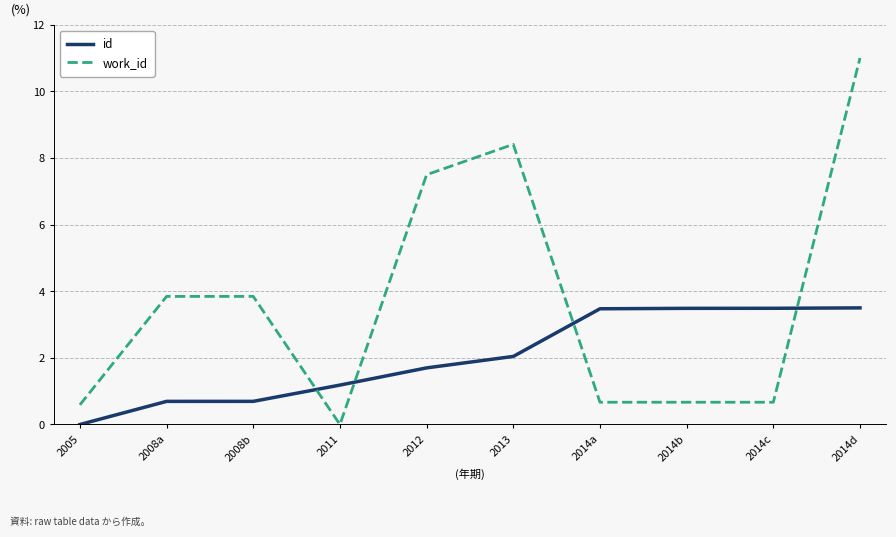

Reading right to left, transcribe all the data shown in this chart.

id: 3.5	3.5	3.5	3.5	2.0	1.7	1.2	0.7	0.7	0.0
work_id: 11.0	0.7	0.7	0.7	8.4	7.5	0.0	3.8	3.8	0.6